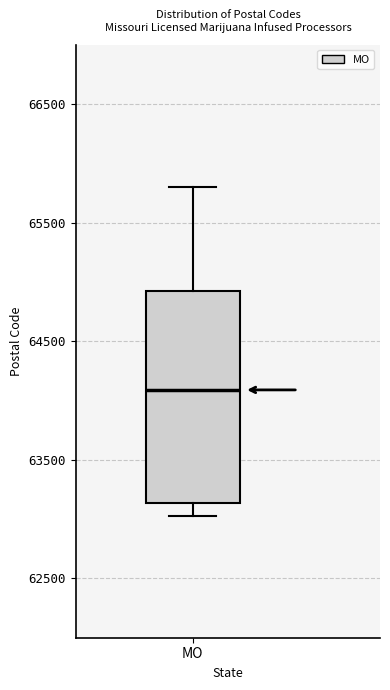

Where does the lower whisker of the box for MO end on the y-axis? The values are not printed on the chart, so give them approximately, as read against the axis.

63000